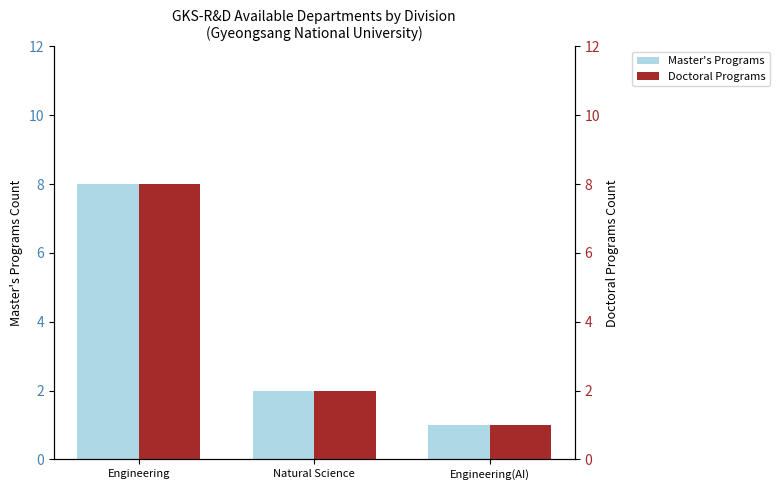

How many distinct data groups are displayed?

2